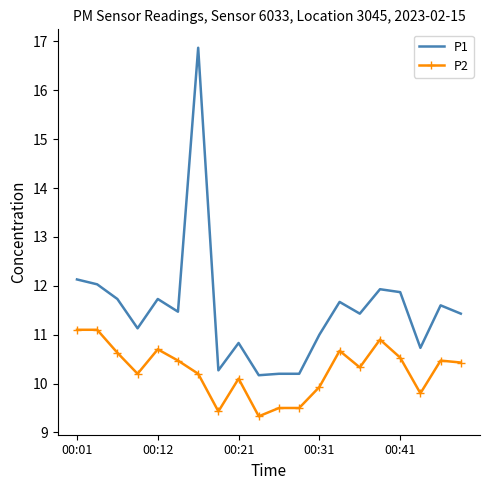

What is the maximum value shown in the chart?

16.9